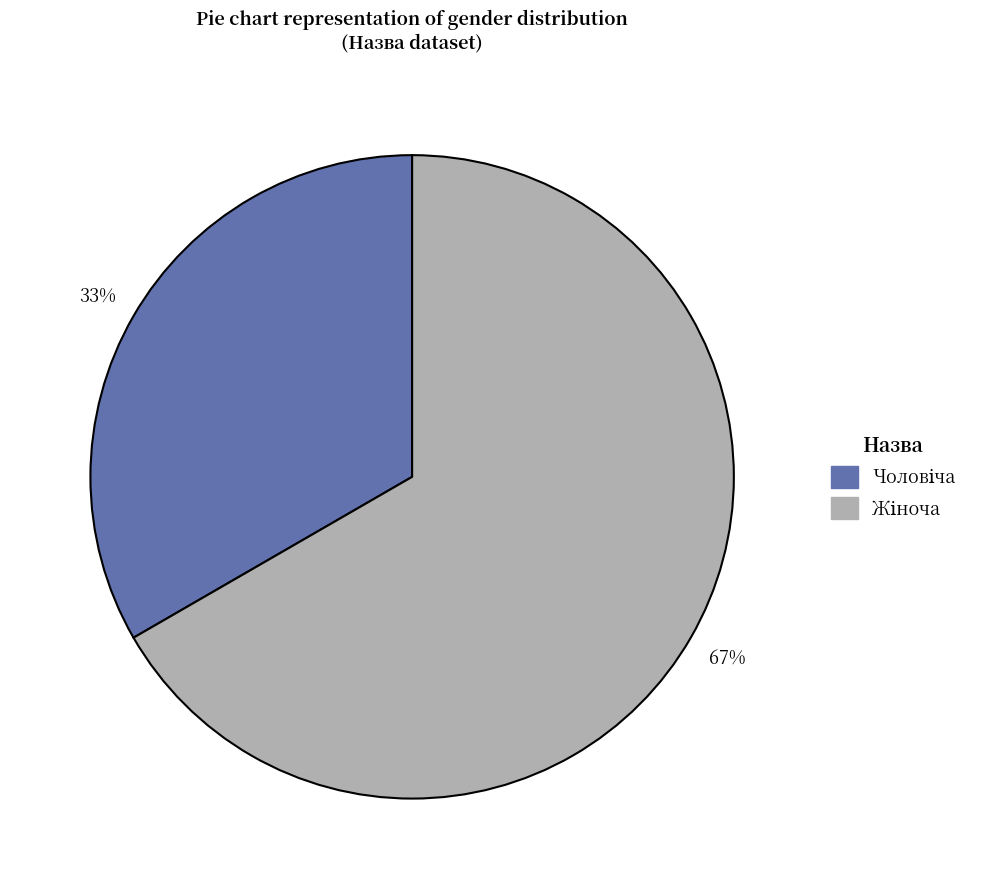

Does any single category account for the majority?

Yes